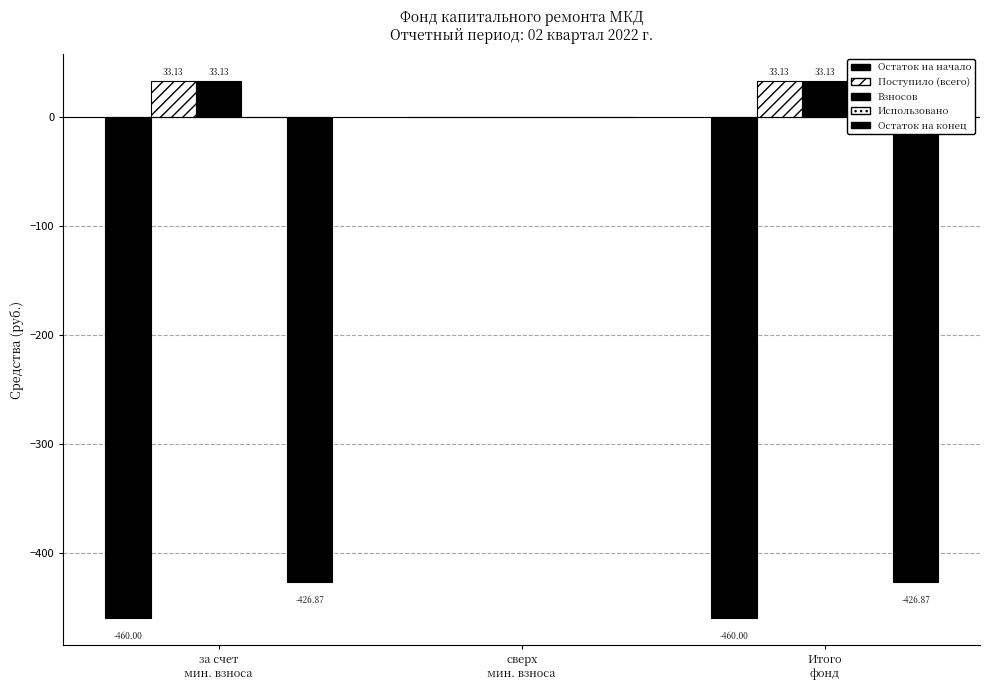

What is the average value of the Поступило (всего) series?

22.1